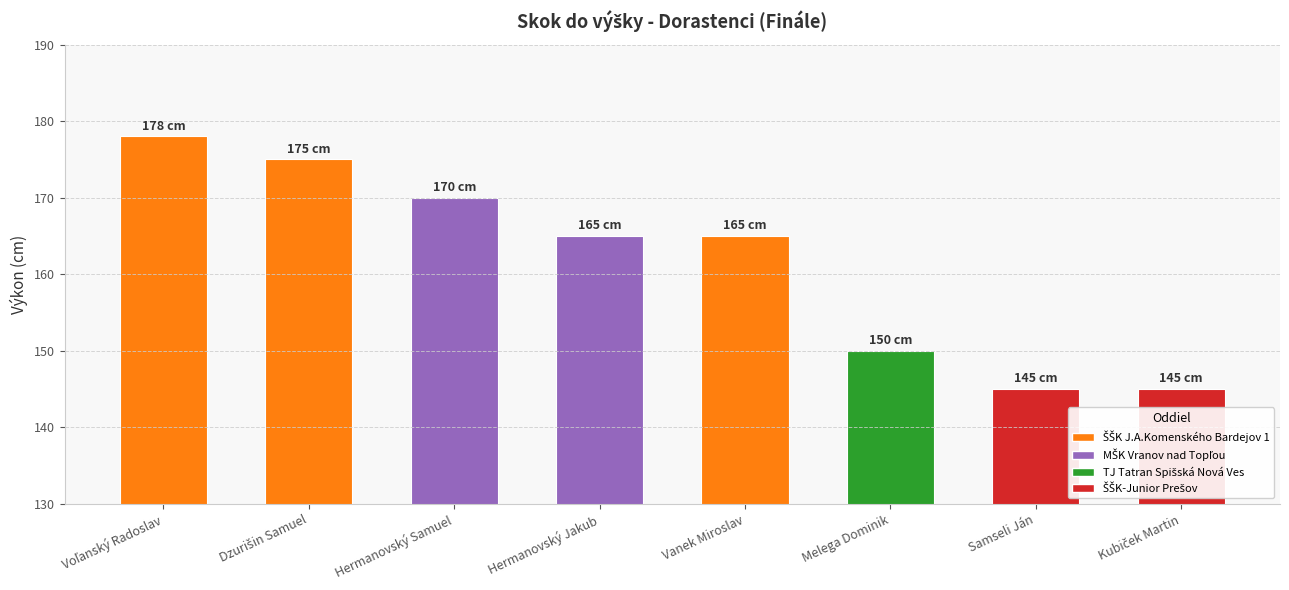

What is the difference between the maximum and second lowest values?

33